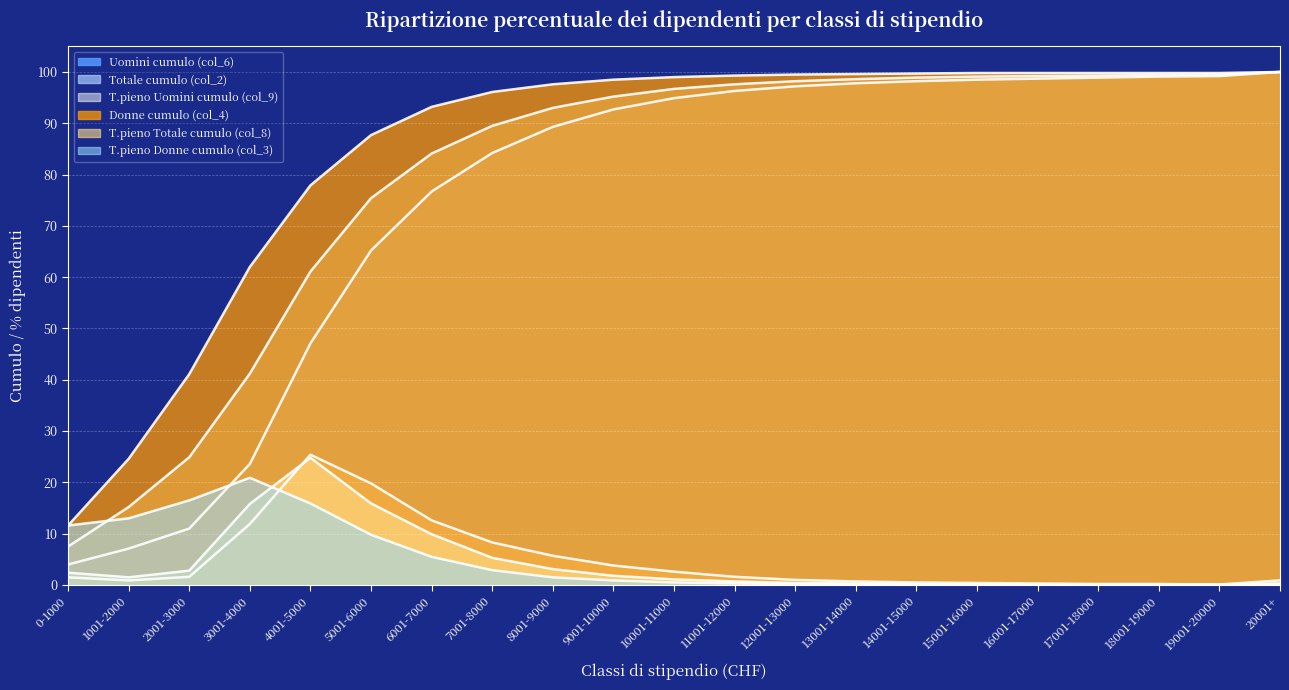

List the labels in order of T.pieno Totale cumulo (col_8) value, largest first.

4001-5000, 5001-6000, 3001-4000, 6001-7000, 7001-8000, 8001-9000, 2001-3000, 0-1000, 9001-10000, 1001-2000, 10001-11000, 11001-12000, 12001-13000, 13001-14000, 20001+, 14001-15000, 15001-16000, 16001-17000, 17001-18000, 18001-19000, 19001-20000